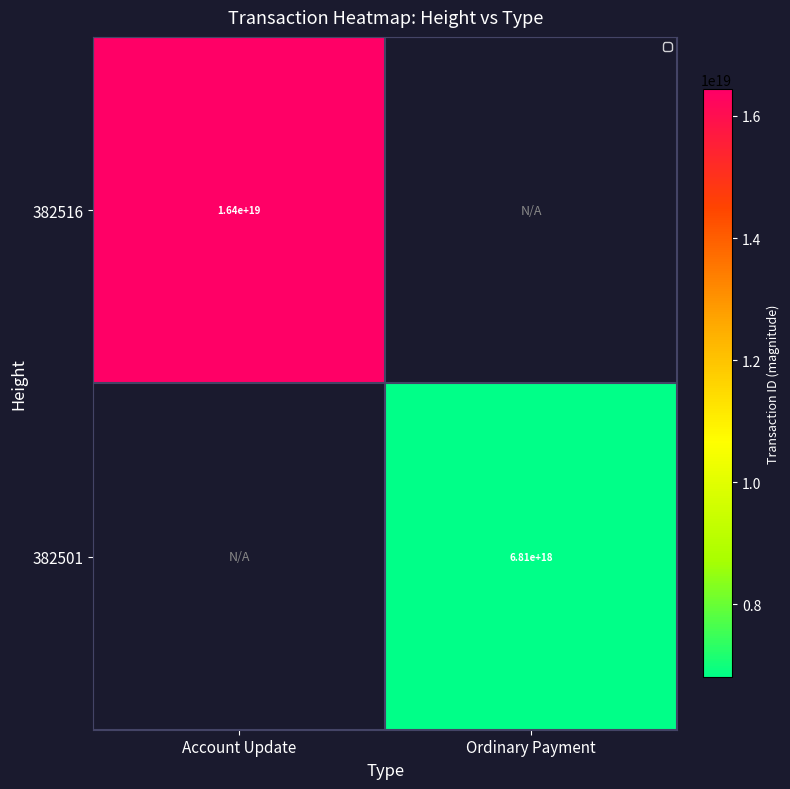

The value of 382501 at Ordinary Payment is 3026141157958801920. True or false?

False